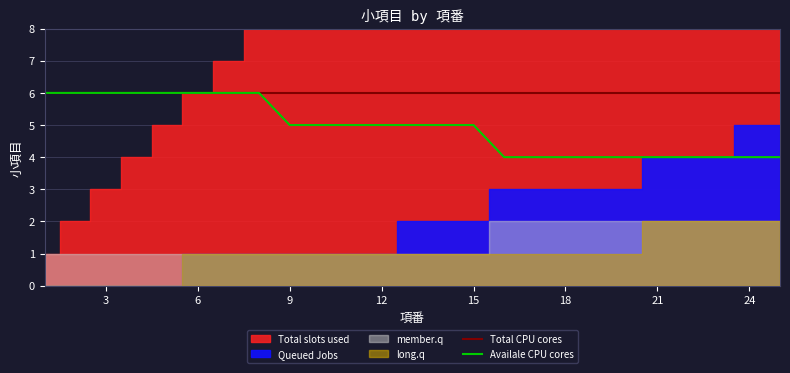

What is the minimum value for Availale CPU cores?

4